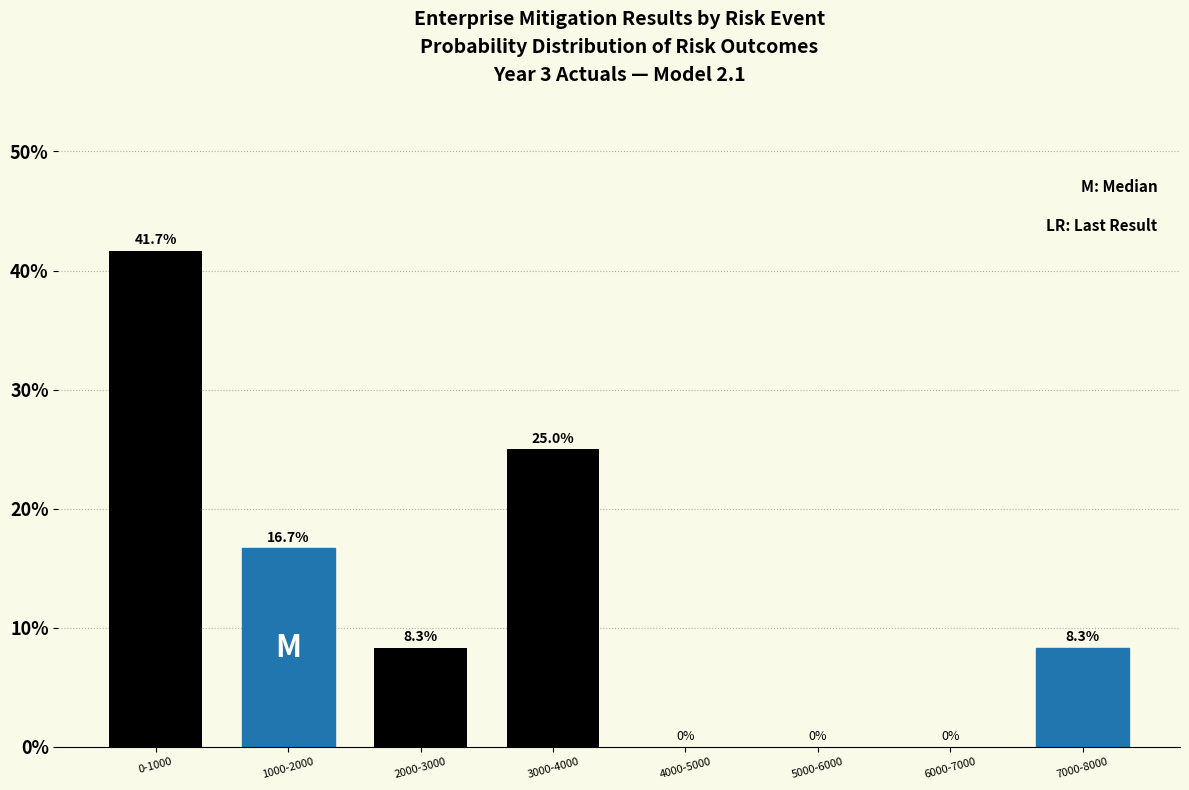

Reading left to right, transcribe all the data shown in this chart.

0-1000=41.7	1000-2000=16.7	2000-3000=8.3	3000-4000=25.0	4000-5000=0.0	5000-6000=0.0	6000-7000=0.0	7000-8000=8.3